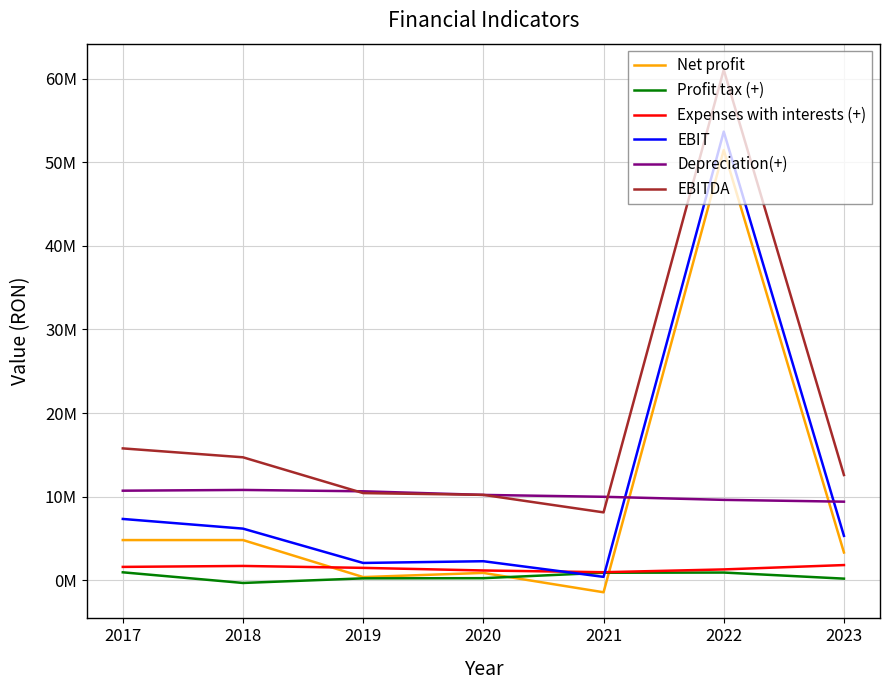

Which series changed the most between 2018 and 2022?

EBIT